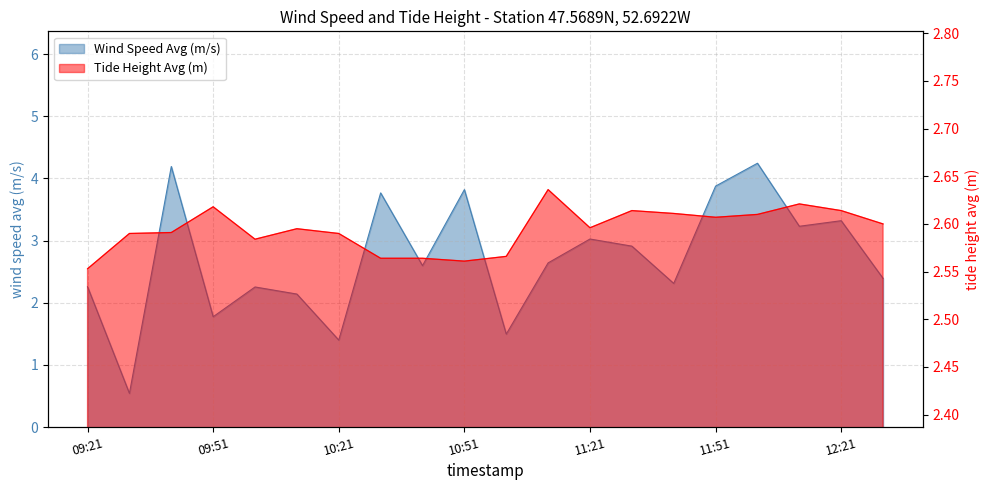

What are all the series names shown in the legend?

Wind Speed Avg (m/s), Tide Height Avg (m)